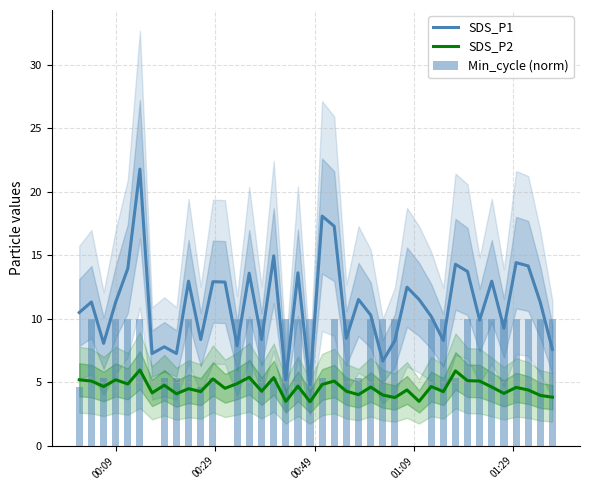

True or false: SDS_P2 and SDS_P1 intersect in this chart.

False